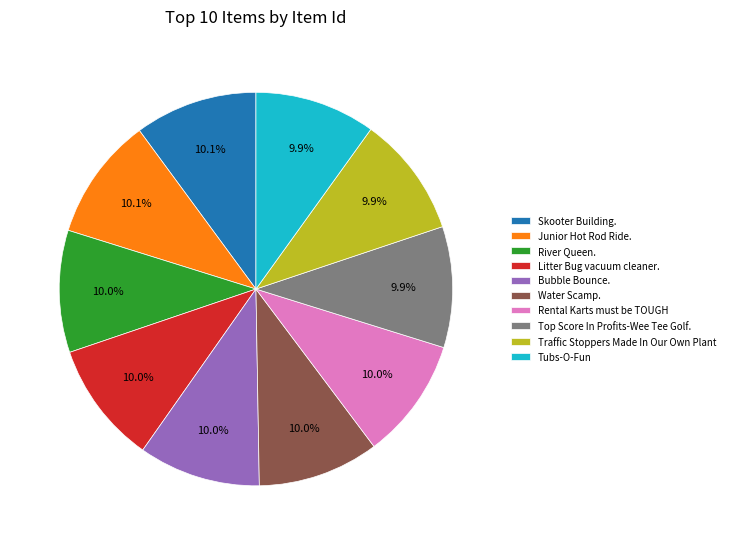

To the nearest percent, what portion does Junior Hot Rod Ride. represent?

10%